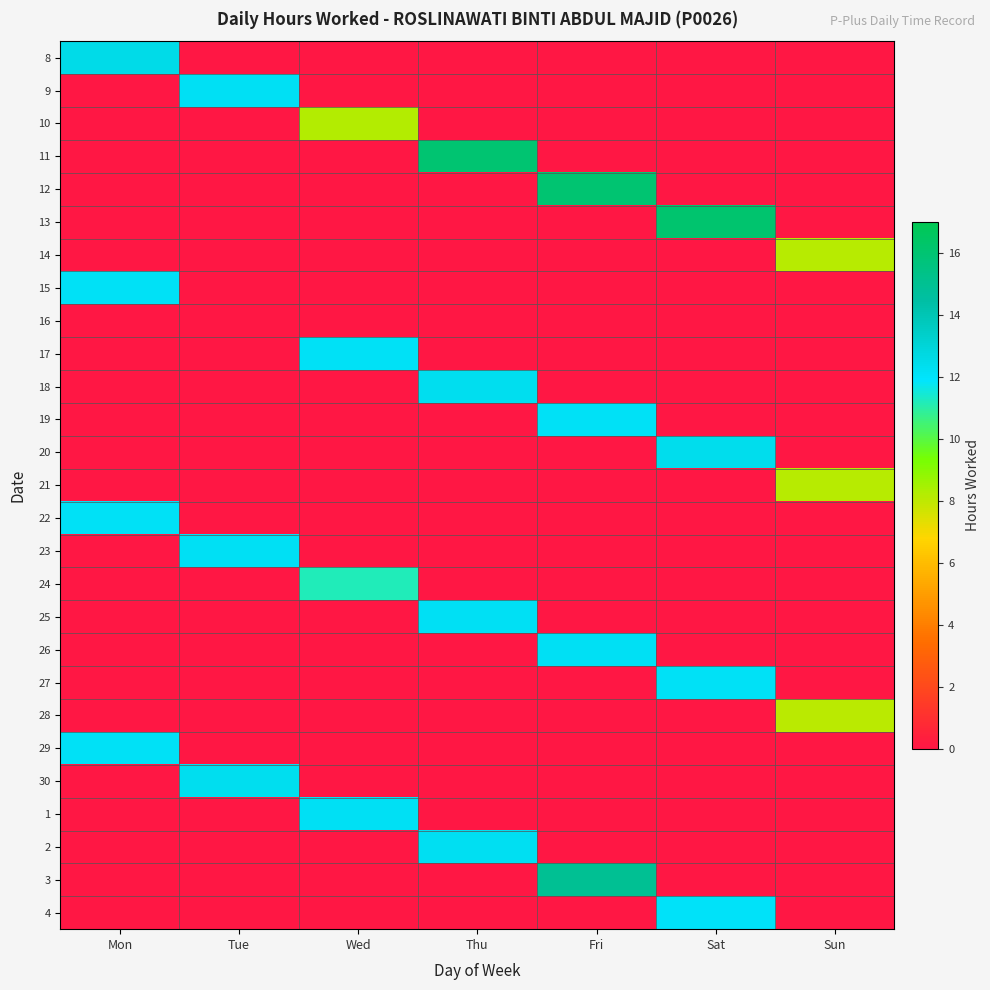

At which category is the sum across all series the highest?

Fri